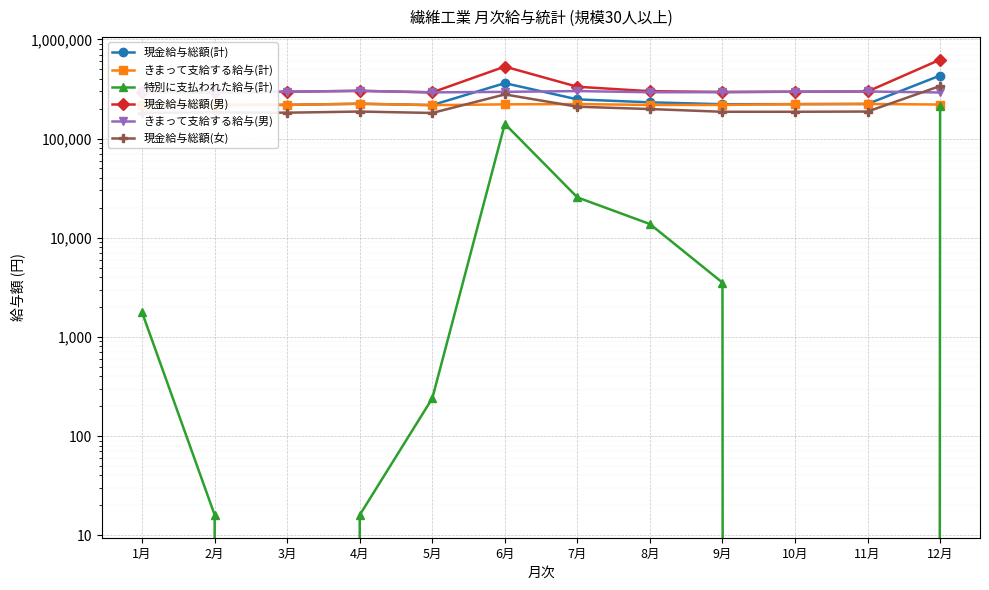

Which series has the largest range (max minus min)?

現金給与総額(男)